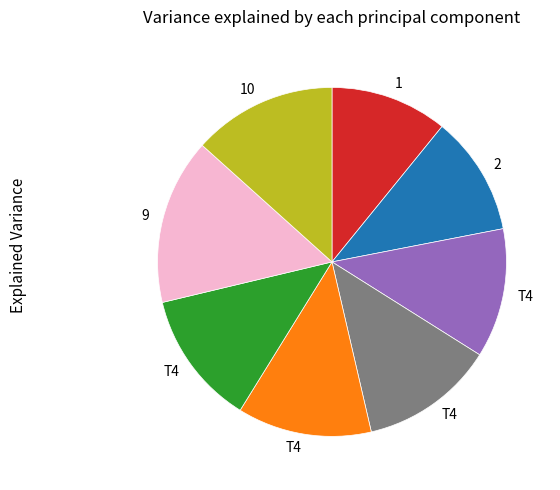

Is there a majority slice in this chart?

No